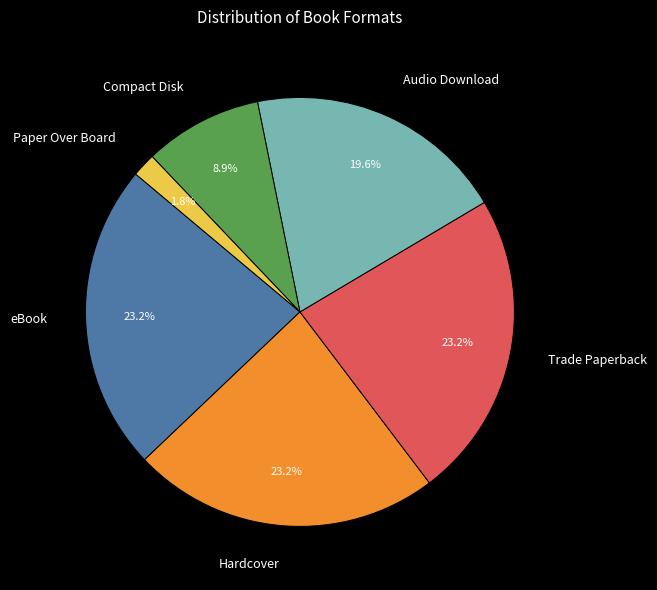

To the nearest percent, what percentage of the pie is Paper Over Board?

2%